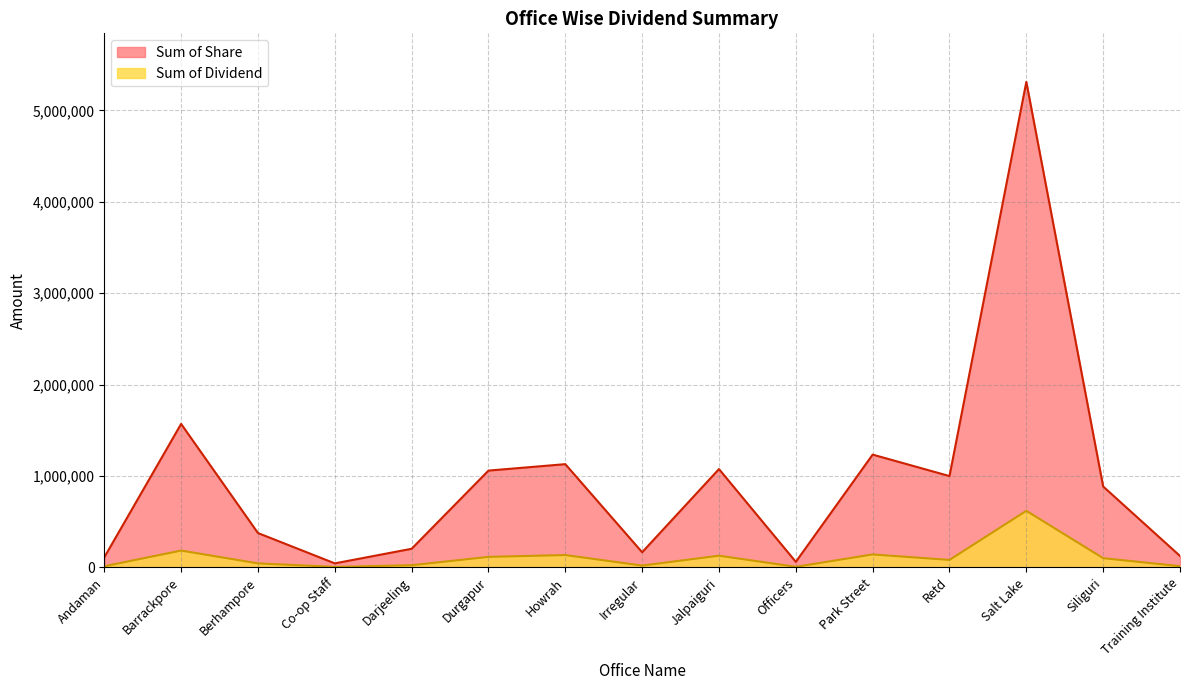

Is it true that Sum of Share equals 718454 at Howrah?

False